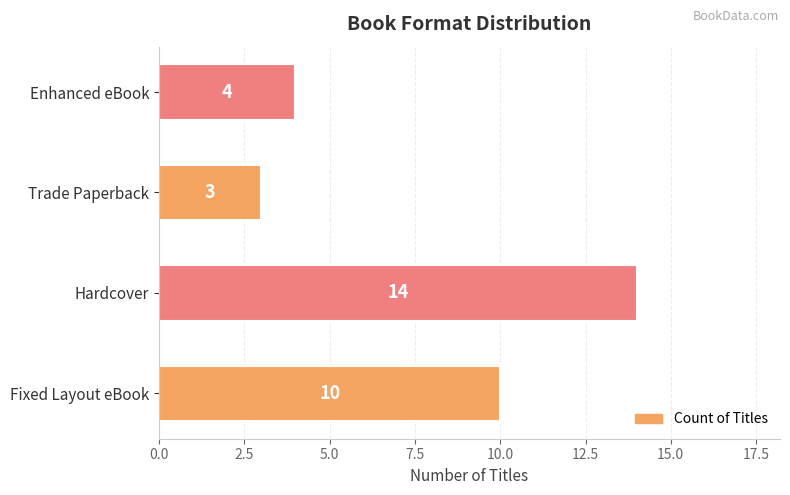

Which label corresponds to the largest value in the chart?

Hardcover